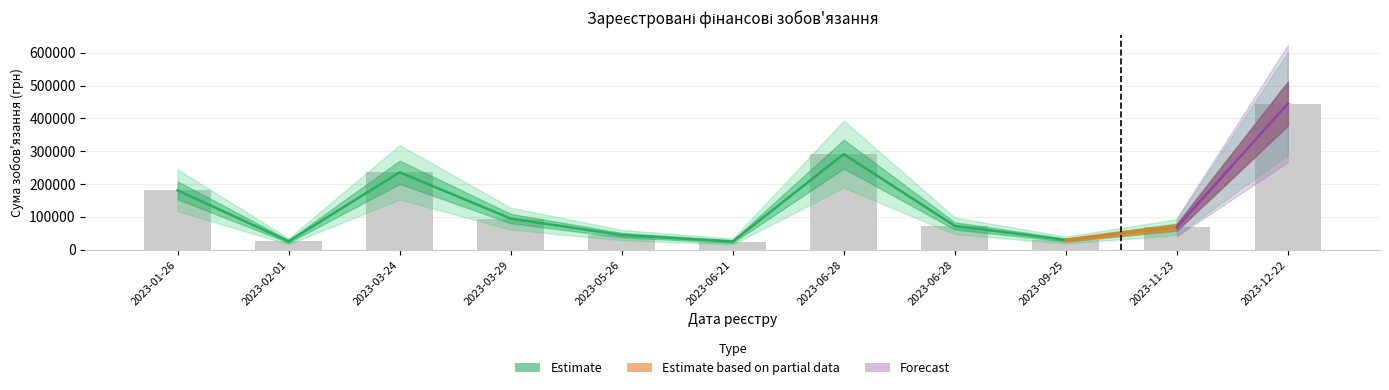

What is the minimum value shown in the chart?

25341.1